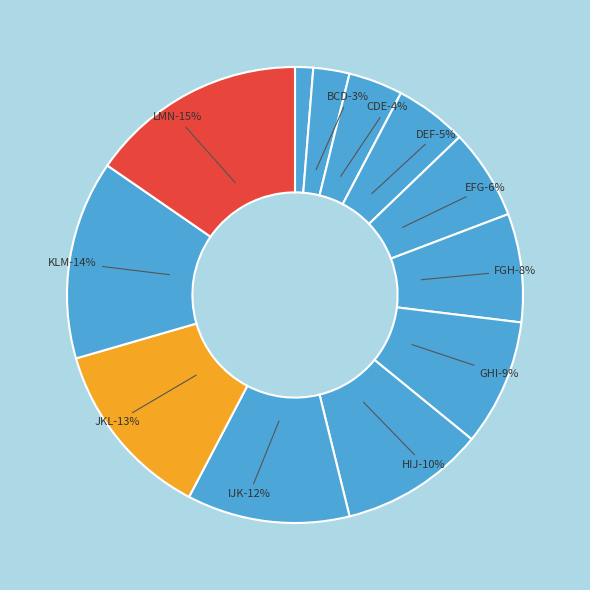

Between DEF and IJK, which is larger?

IJK